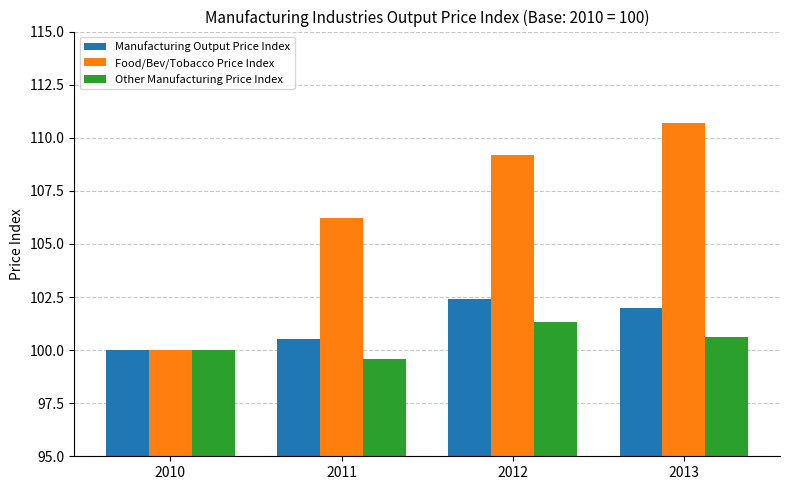

What is the sum of all Other Manufacturing Price Index values?

401.5